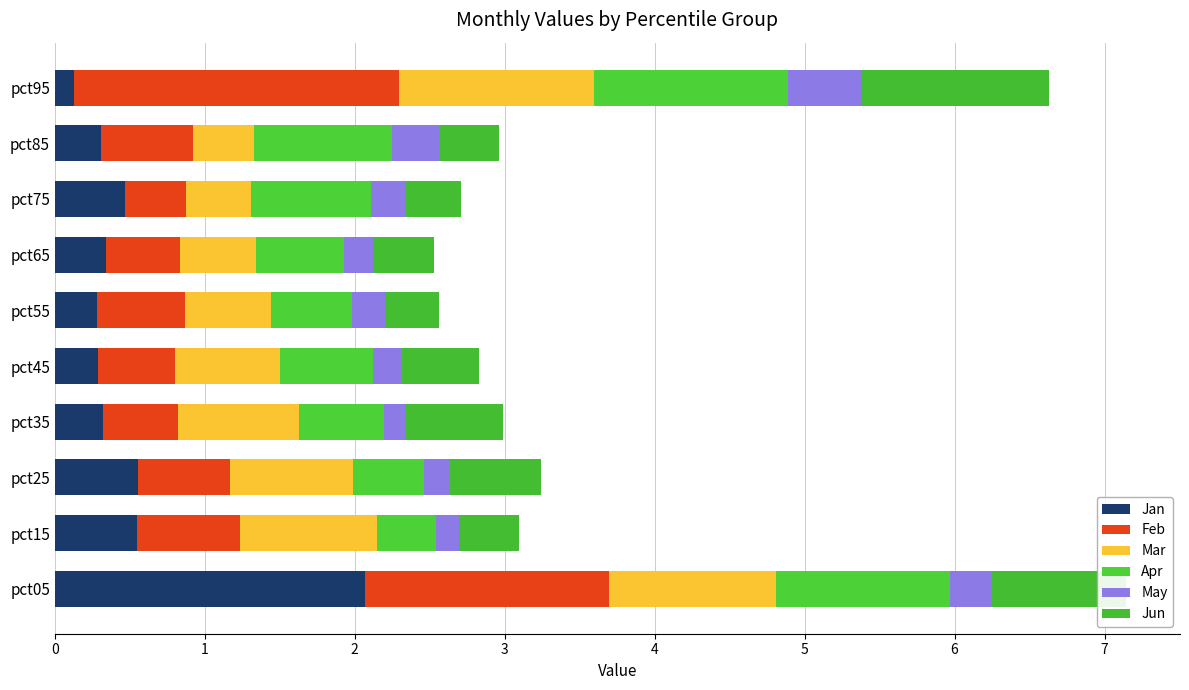

Count the number of categories in the chart.

10